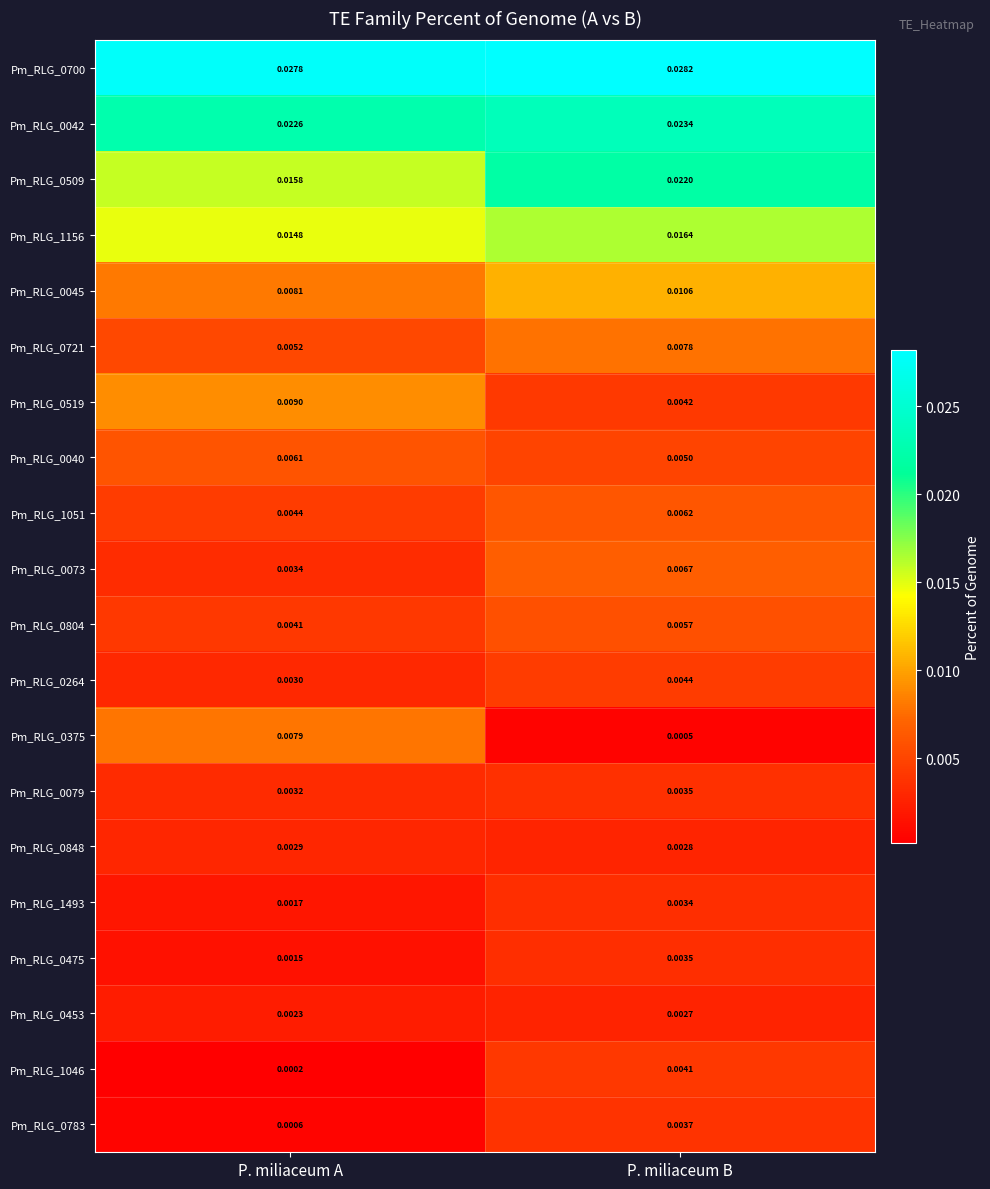

Which label corresponds to the largest value in the chart?

P. miliaceum B